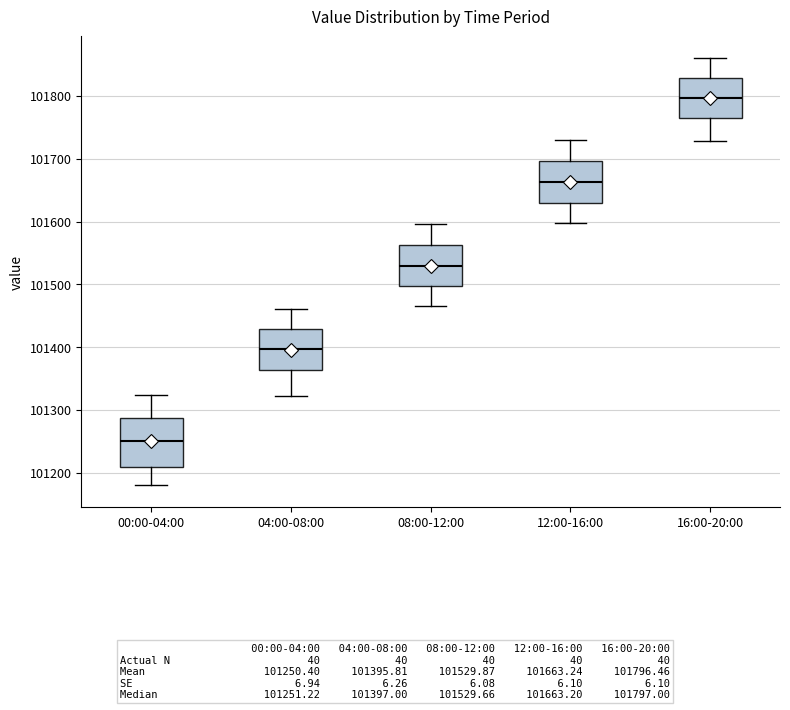

Reading left to right, read every box against the y-axis: the position of its median line, the range the box covers, and the ends of its whiskers. The values are not printed on the chart, so give them approximately, as read against the axis.

00:00-04:00: median 101250, box 101210 to 101290, whiskers 101180 to 101320
04:00-08:00: median 101400, box 101360 to 101430, whiskers 101320 to 101460
08:00-12:00: median 101530, box 101500 to 101560, whiskers 101470 to 101600
12:00-16:00: median 101660, box 101630 to 101700, whiskers 101600 to 101730
16:00-20:00: median 101800, box 101760 to 101830, whiskers 101730 to 101860